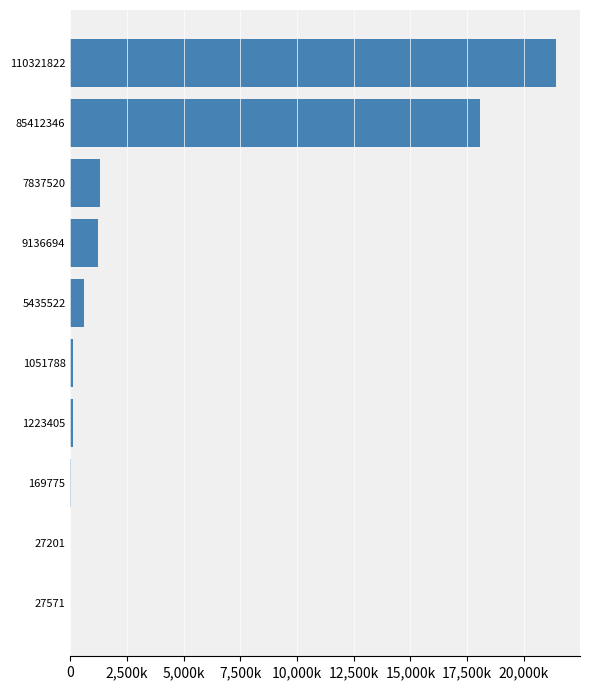

How many data points are above 600246?

4